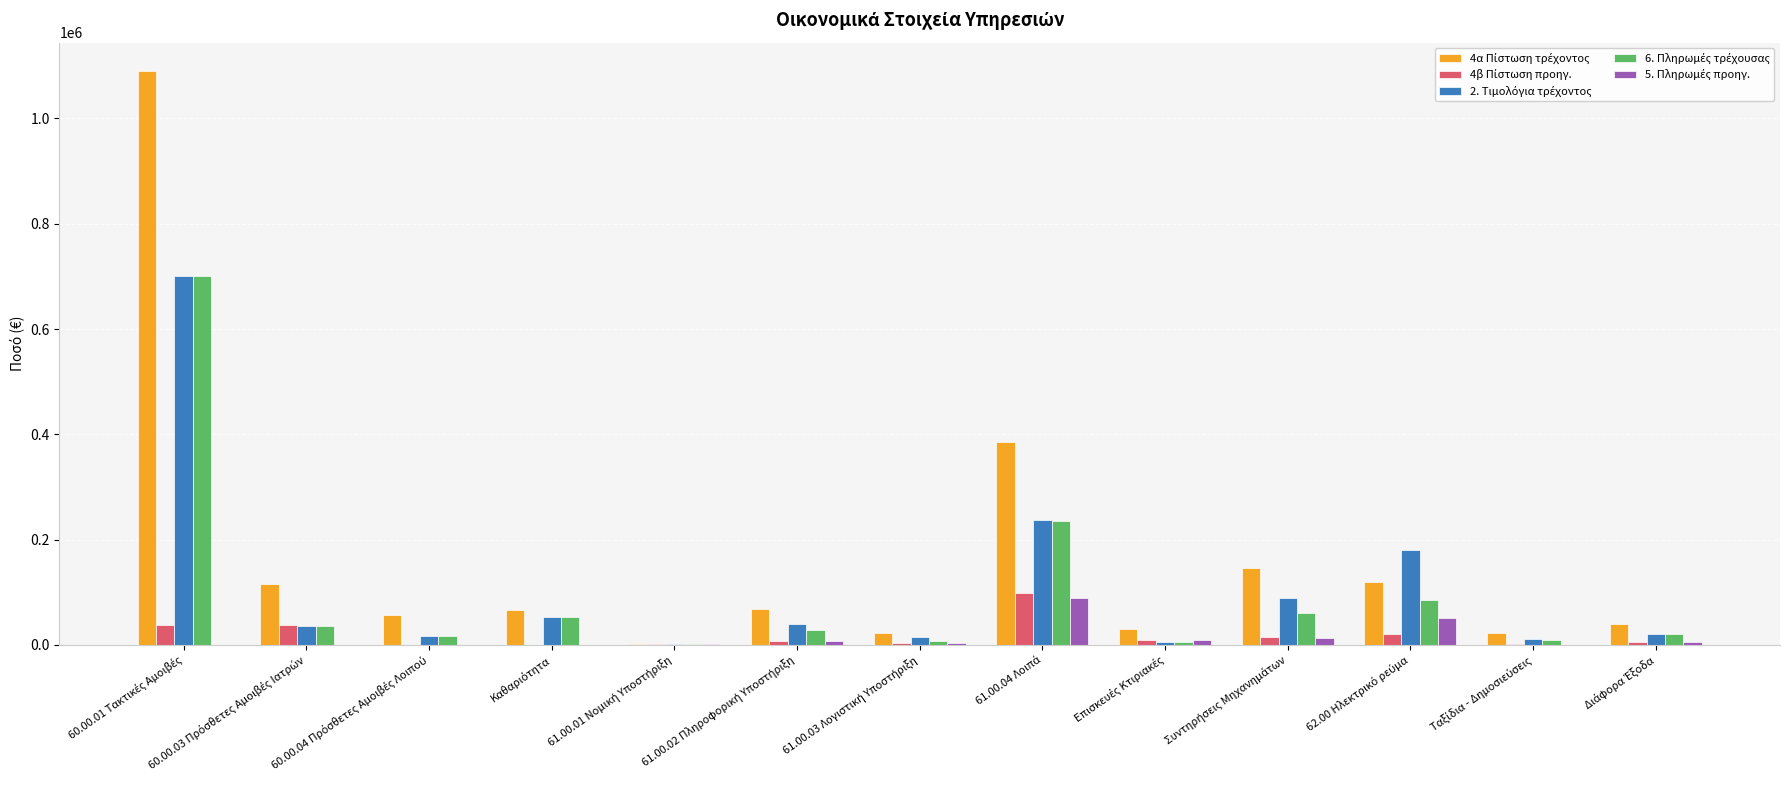

Are the bars grouped side by side (vs. stacked)?

Yes